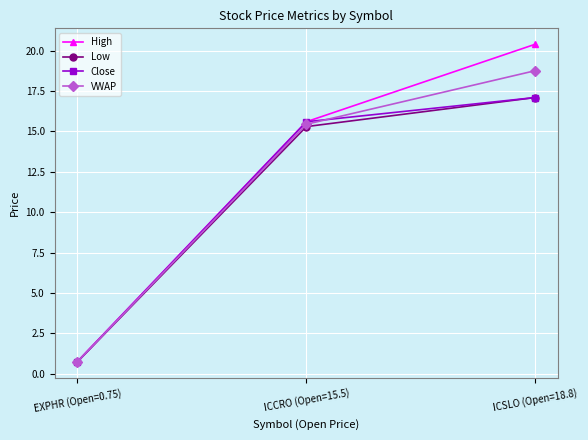

True or false: Close has a value of 0.7 at EXPHR (Open=0.75).

True